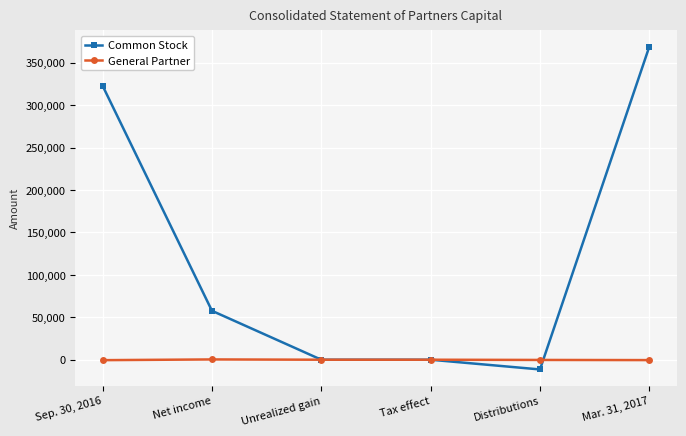

List the series in order of their overall mean, lowest first.

General Partner, Common Stock